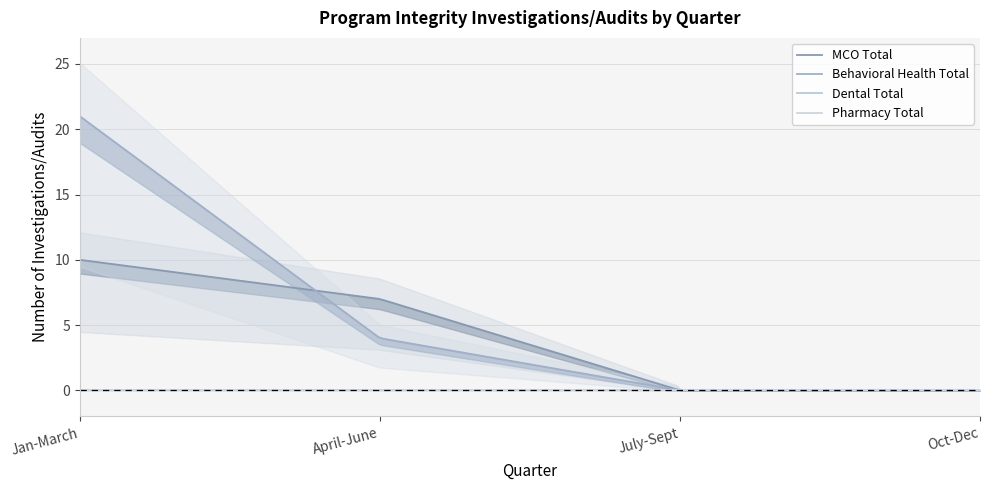

List the series in order of their peak value, highest first.

Behavioral Health Total, MCO Total, Dental Total, Pharmacy Total